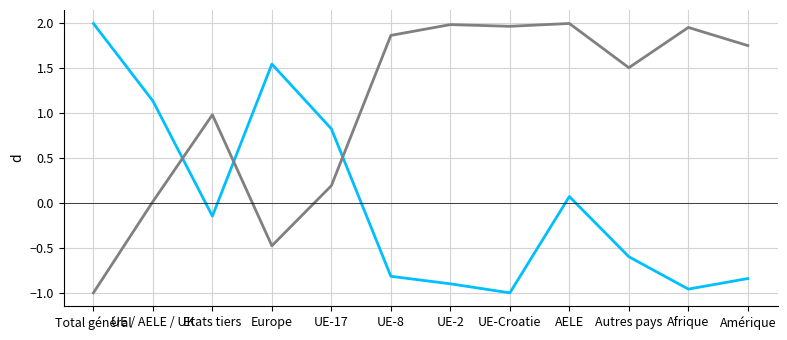

Does the chart have visible grid lines?

Yes